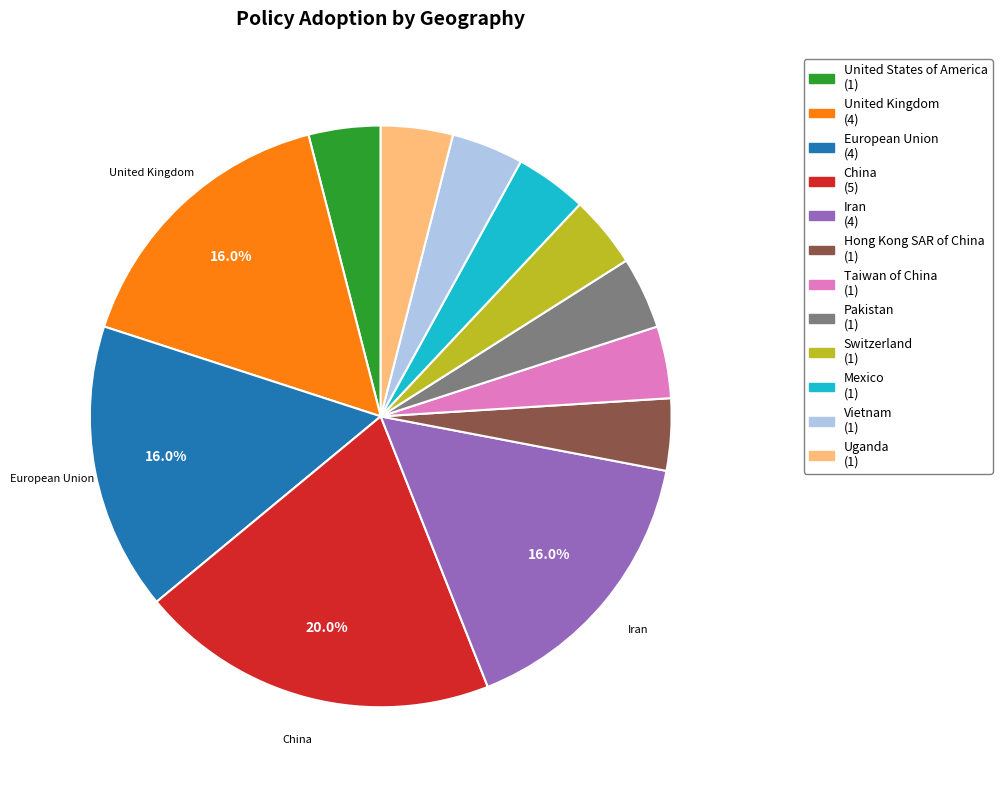

Is the sum of Switzerland and United States of America greater than half?

No